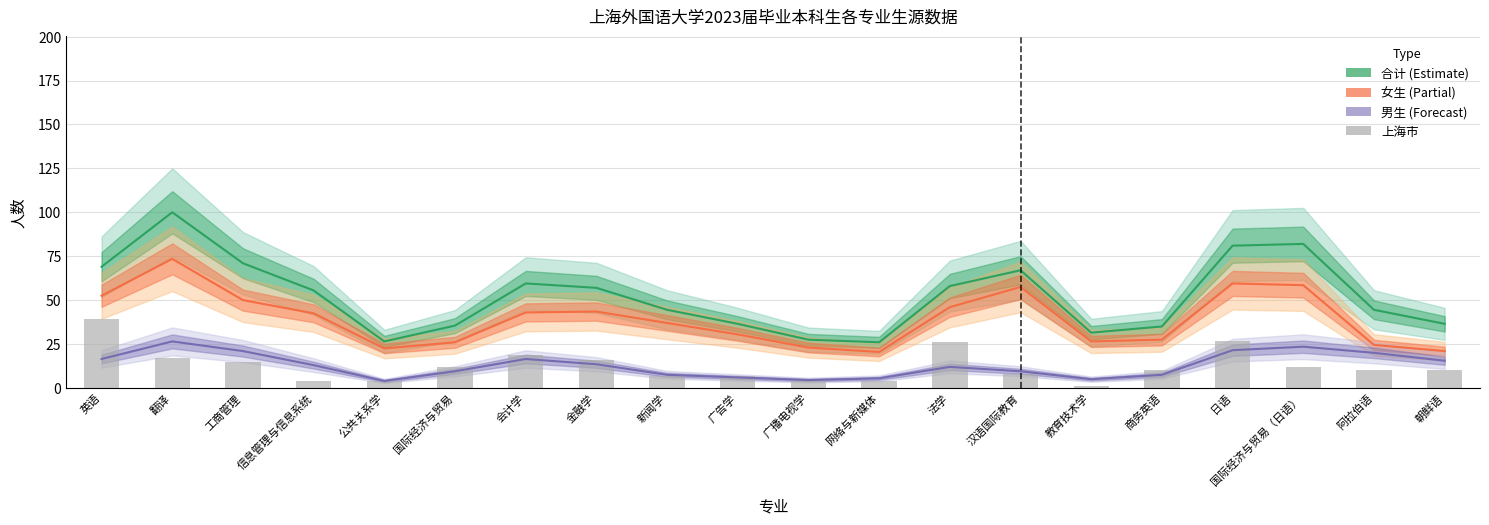

How many data points in 合计 are less than 55?

10